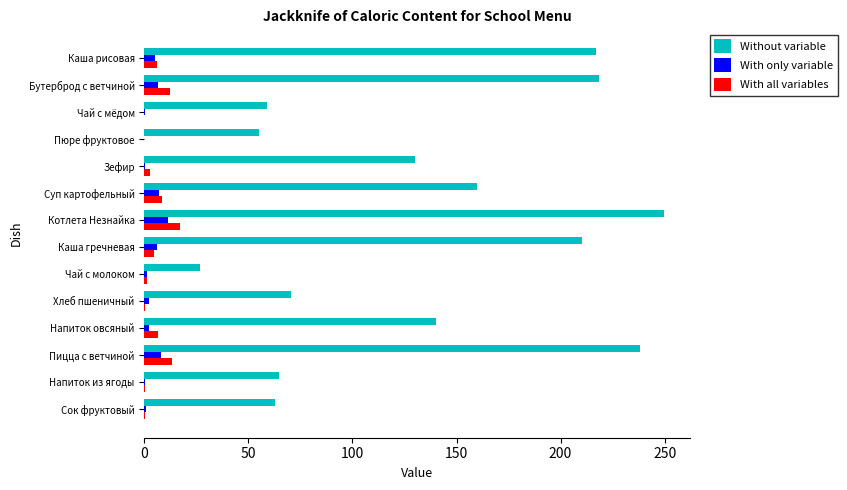

What is the sum of the Without variable values at Котлета Незнайка and Суп картофельный?

409.7